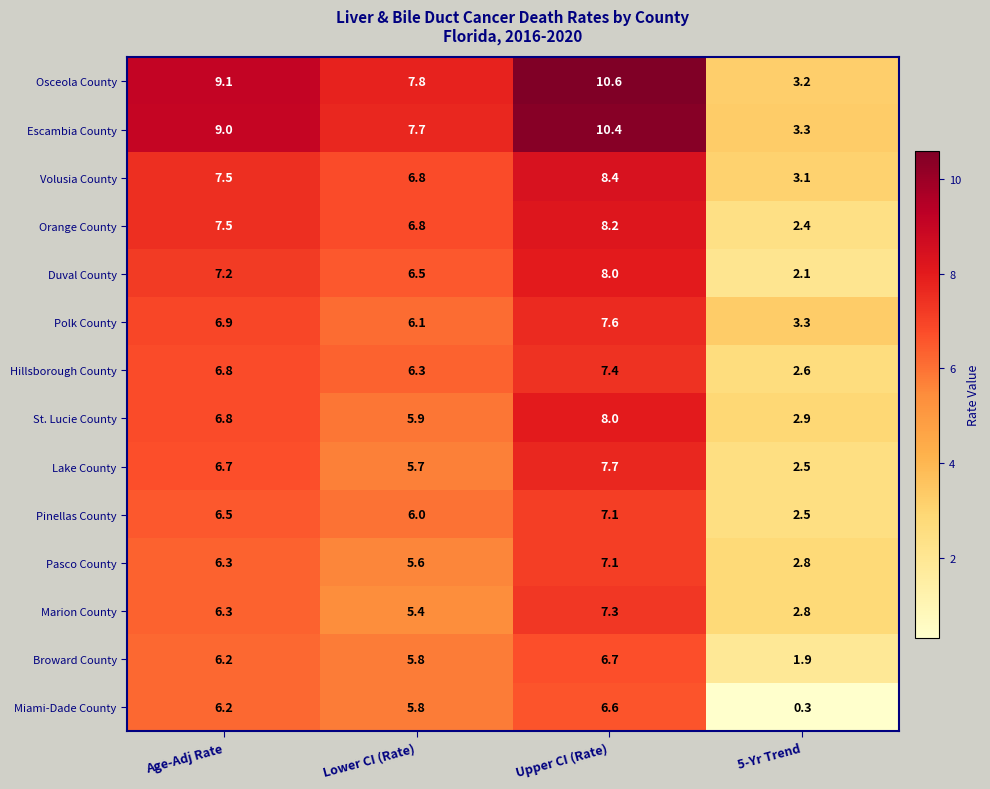

What is the minimum value shown in the chart?

0.3